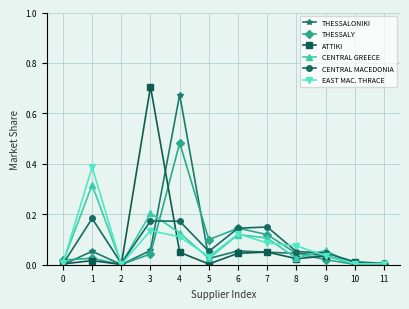

Which category has the highest value in the ATTIKI series?

3